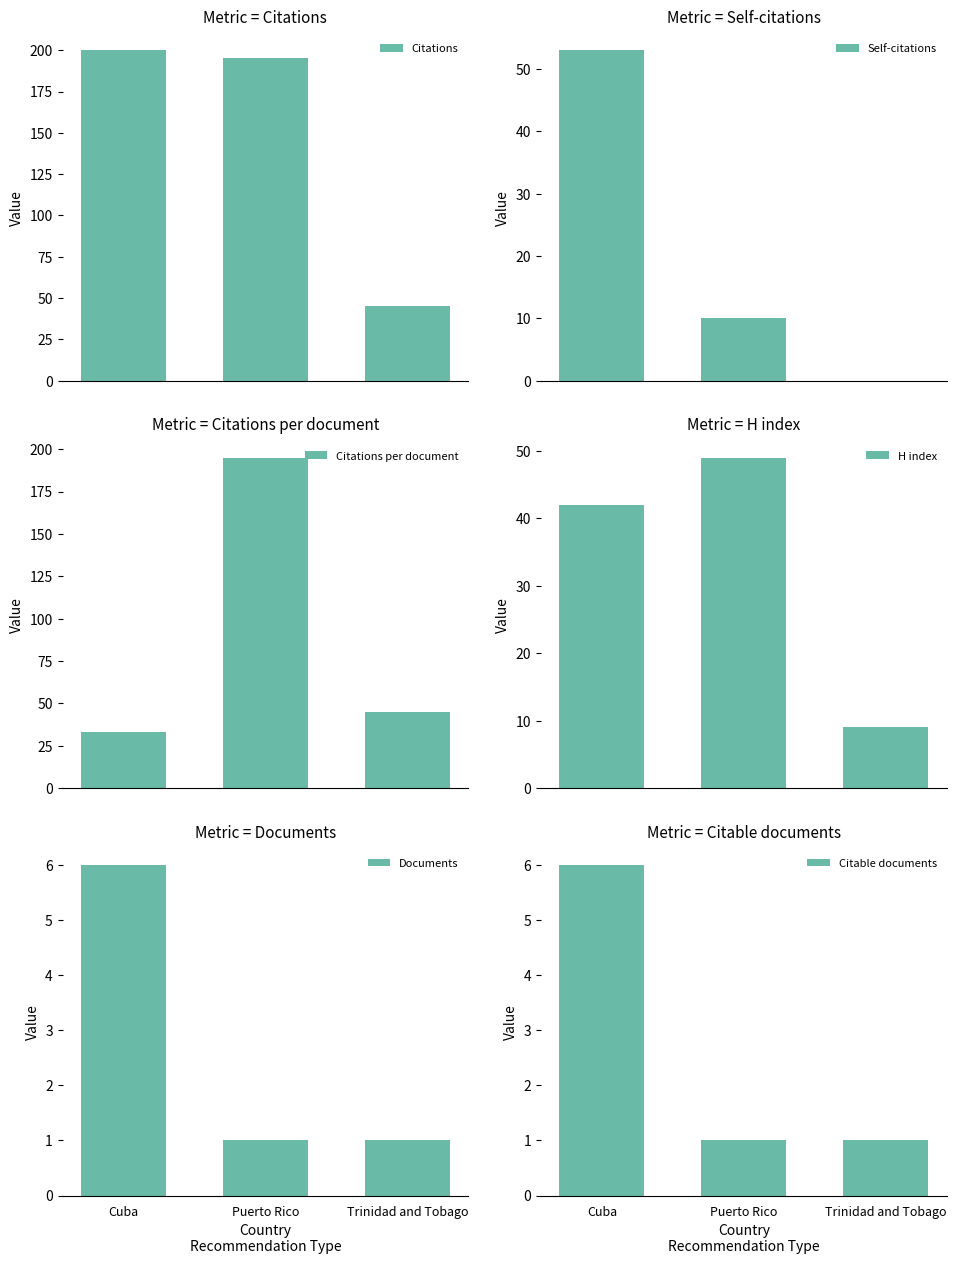

The Documents series shows 1.0 at Puerto Rico. True or false?

True